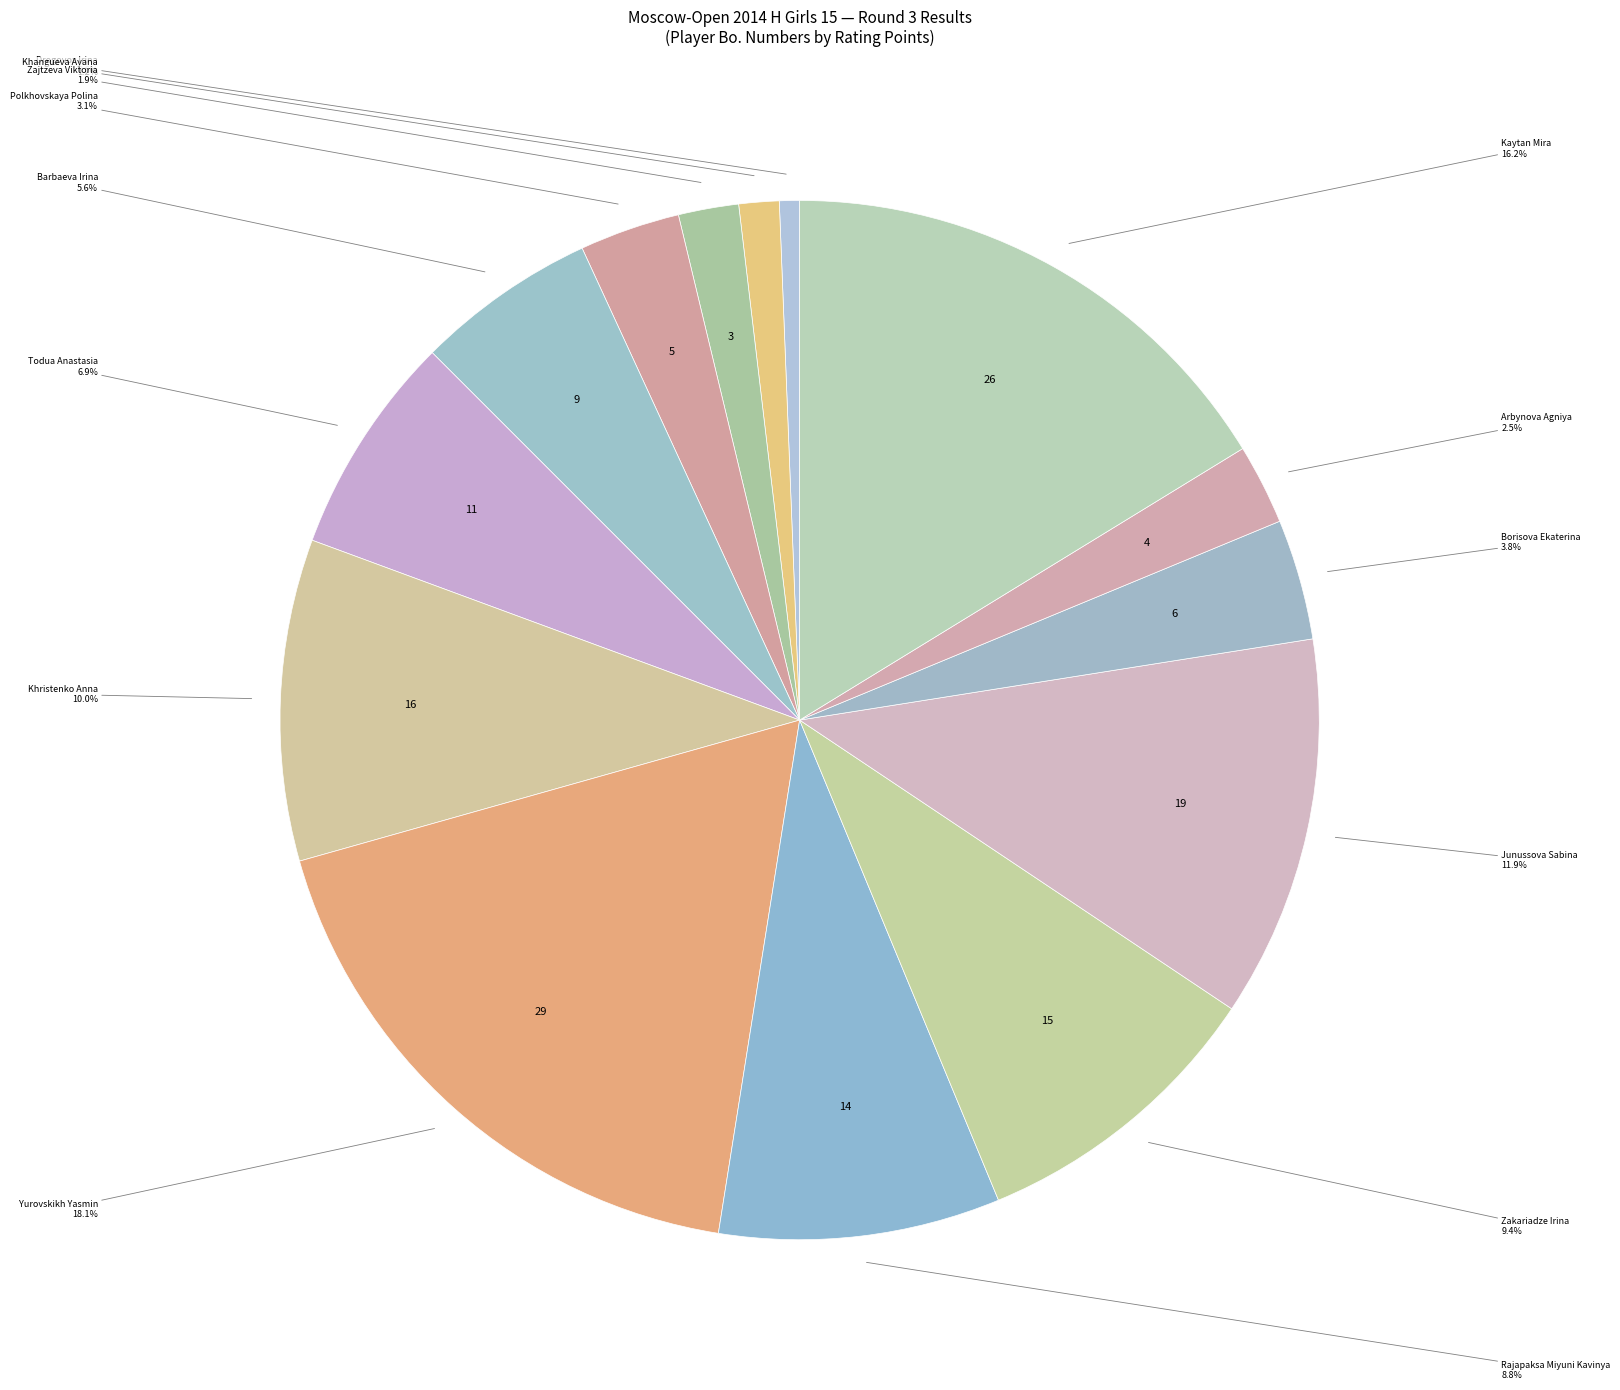

Count the number of slices in the pie.

14